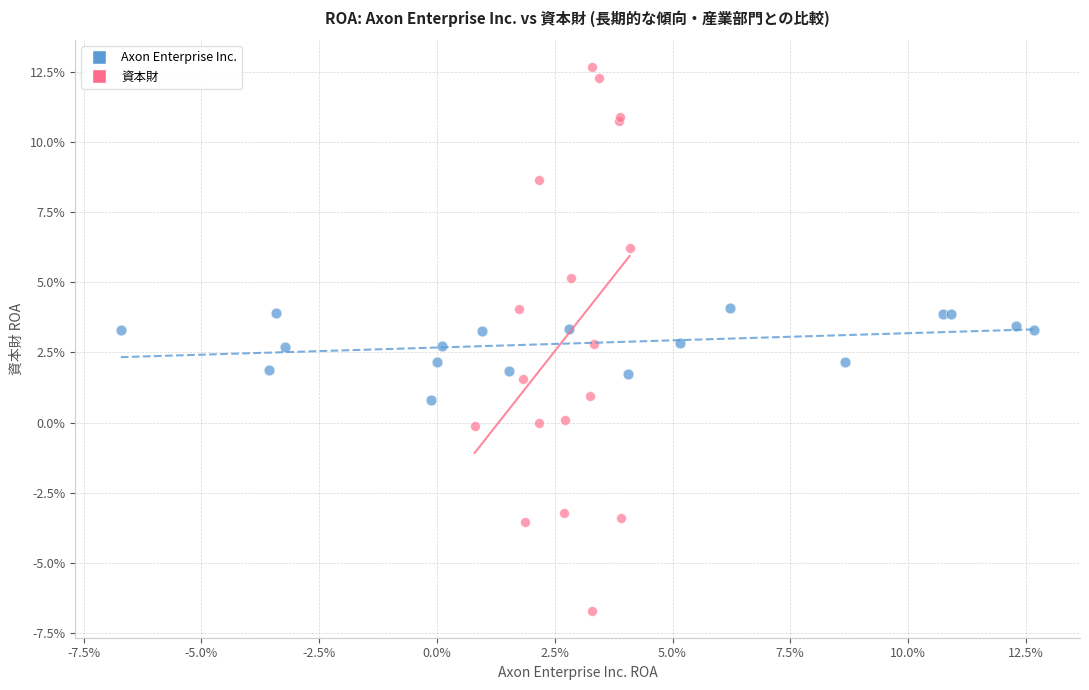

Which series reaches the minimum Y coordinate?

資本財